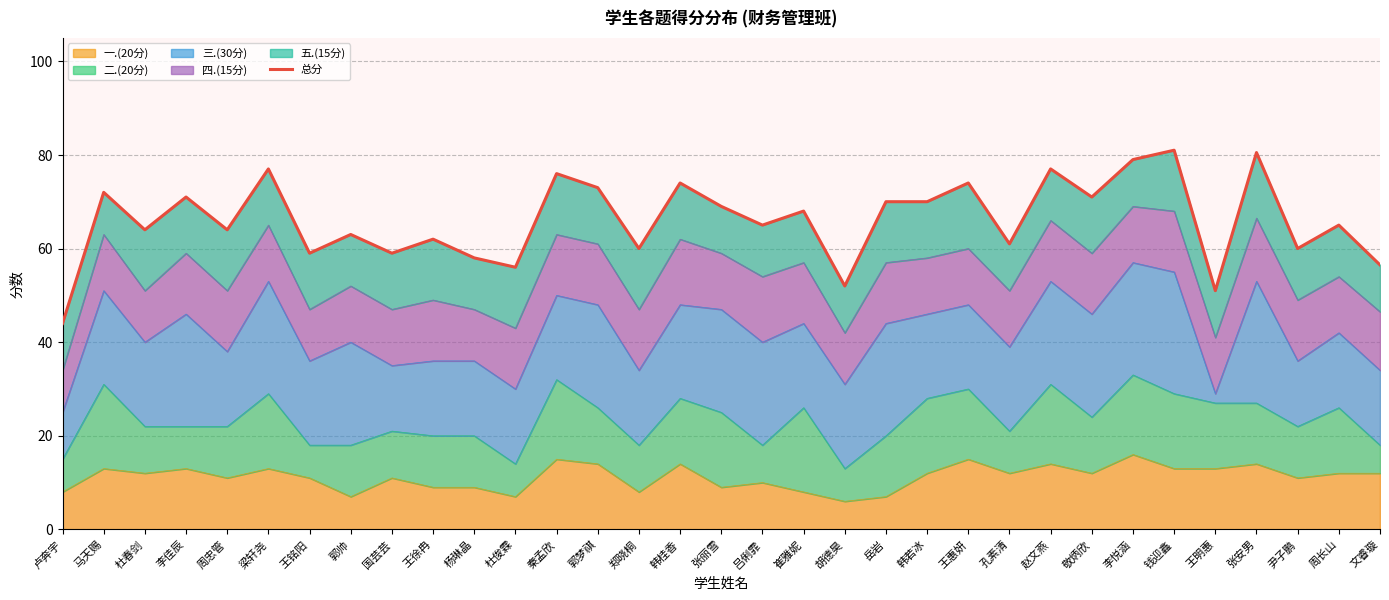

The chart shows a value of 61.0 at 孔素清. True or false?

True